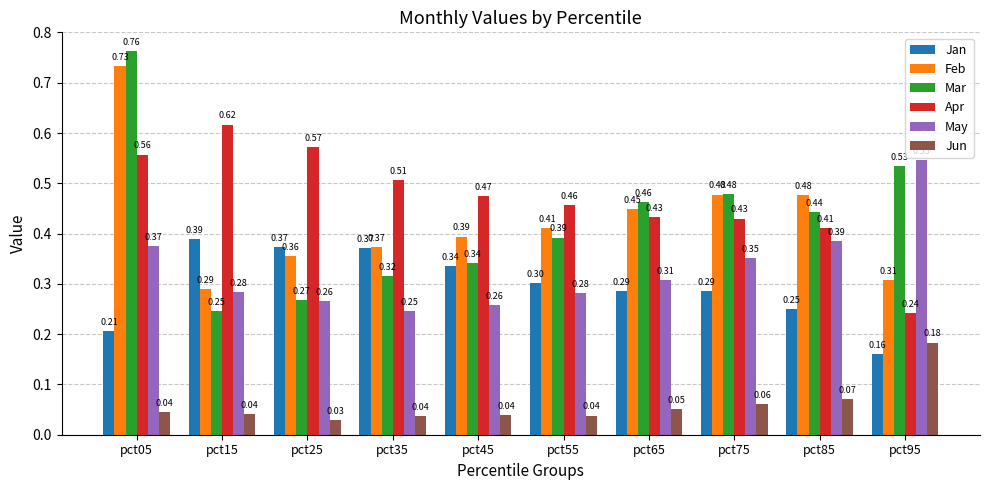

Count the Apr values in the range 0 to 1.

10